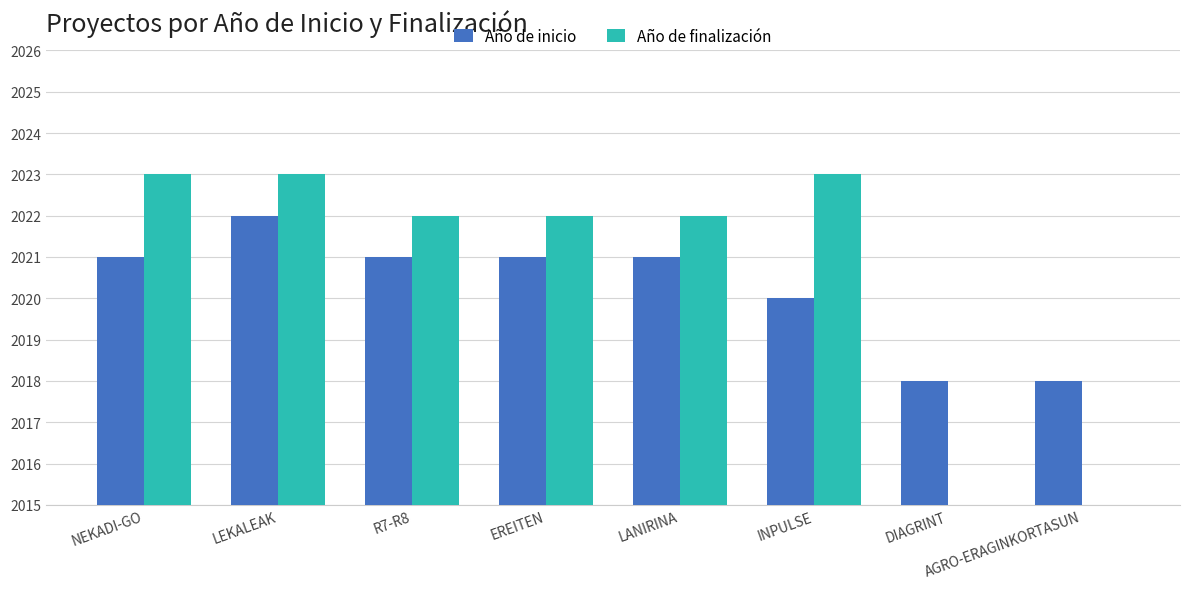

Which category has the lowest value in the Año de finalización series?

DIAGRINT